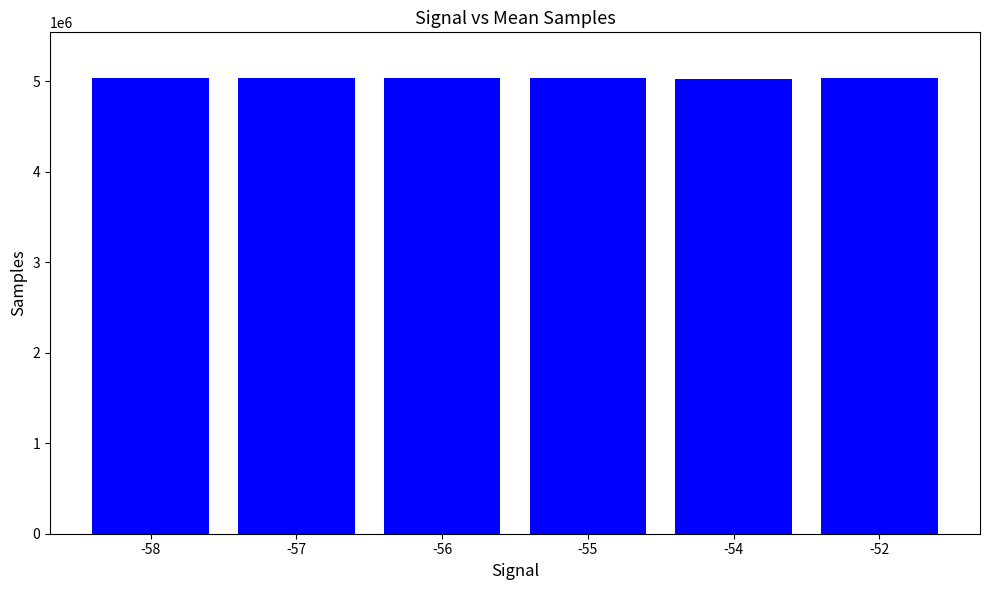

What is the greatest value displayed?

5034829.6